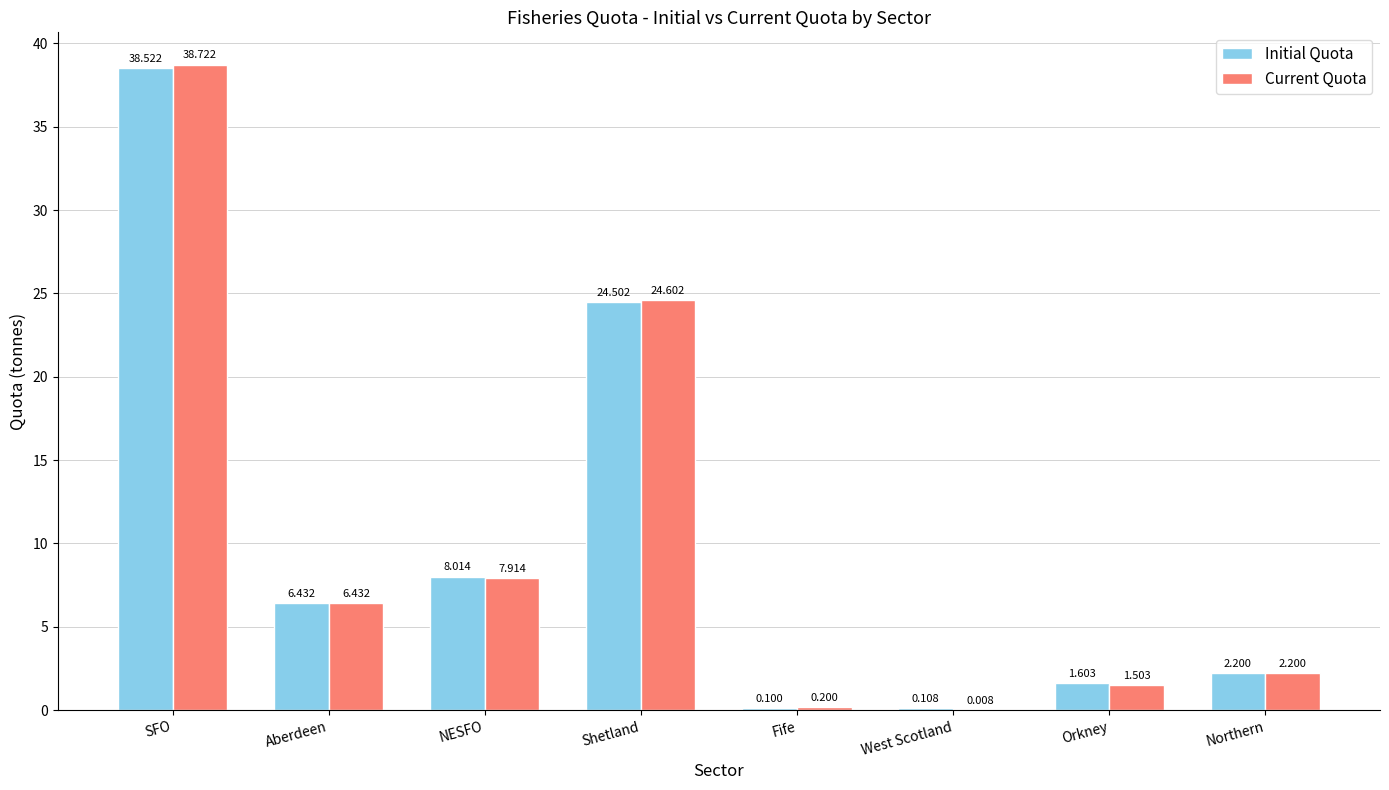

Between Fife and Orkney, which series saw the biggest shift?

Initial Quota